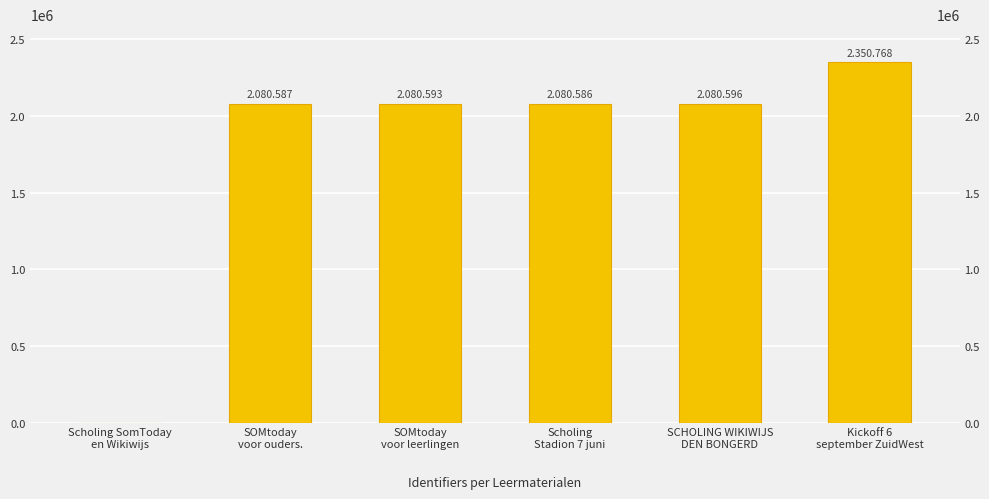

Which category has the lowest value across all series?

Scholing SomToday
en Wikiwijs